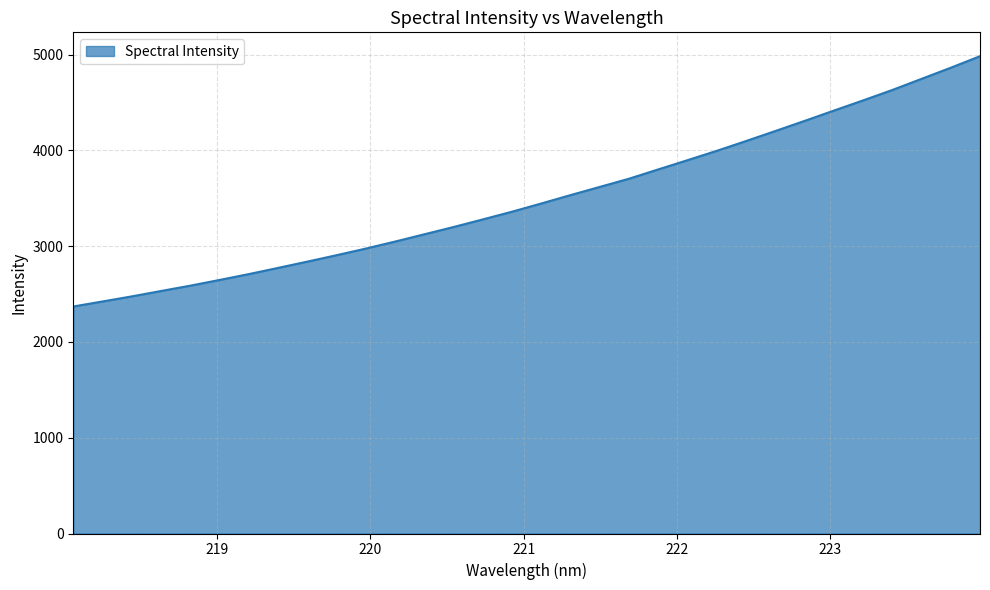

What is the average value?

3500.5